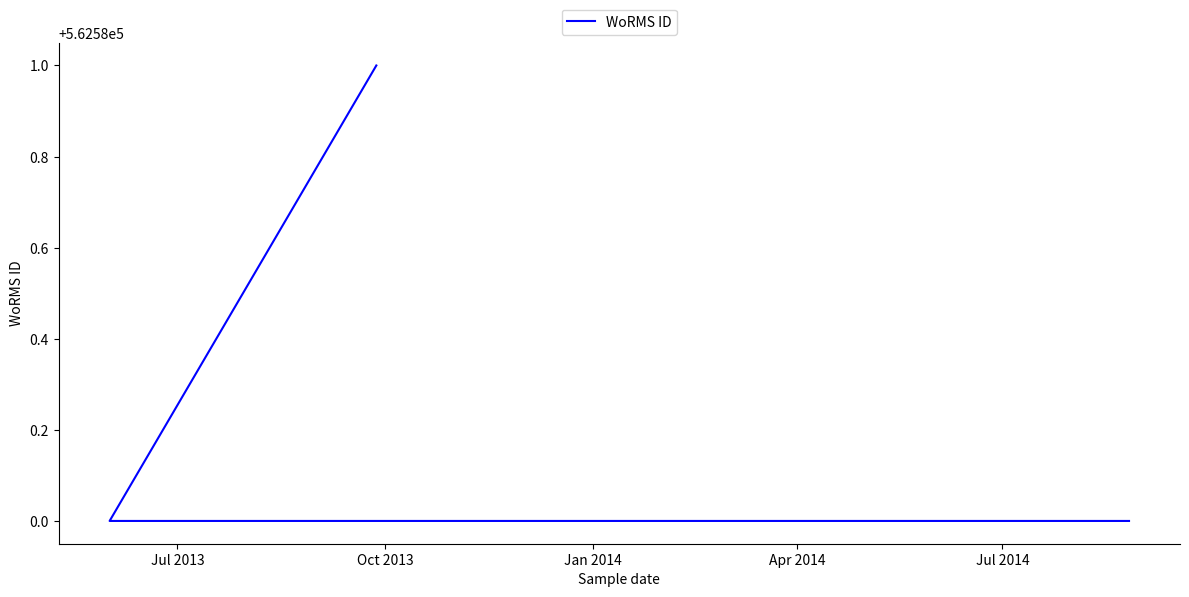

What is the sum of all values?

2250322